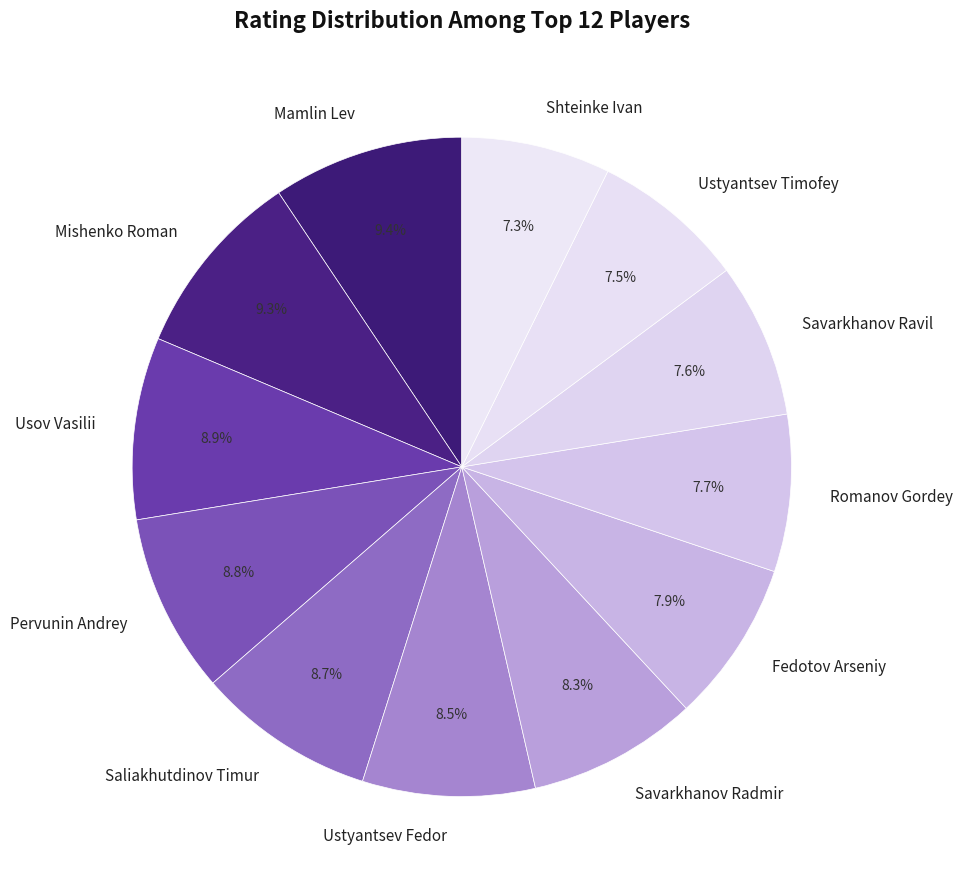

What is the ratio of the value at Mishenko Roman to the value at Pervunin Andrey?

1.1